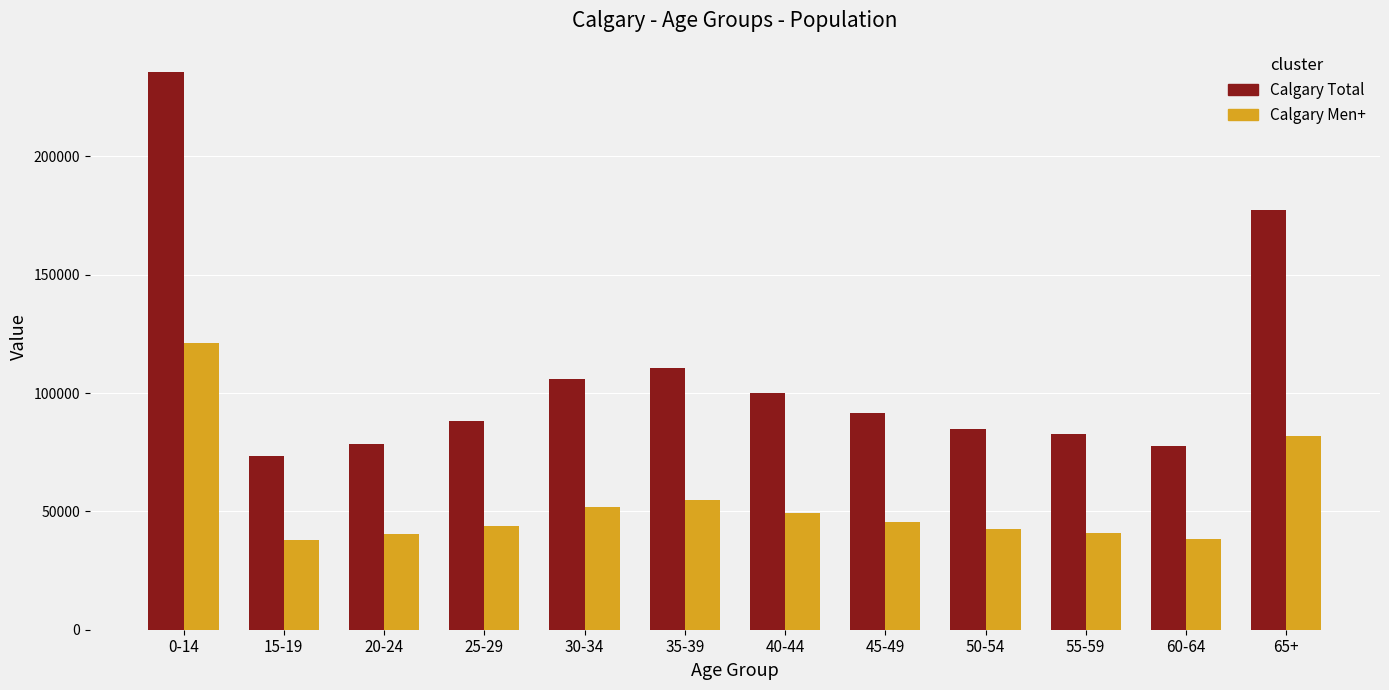

Is it true that Calgary Total equals 282626 at 65+?

False